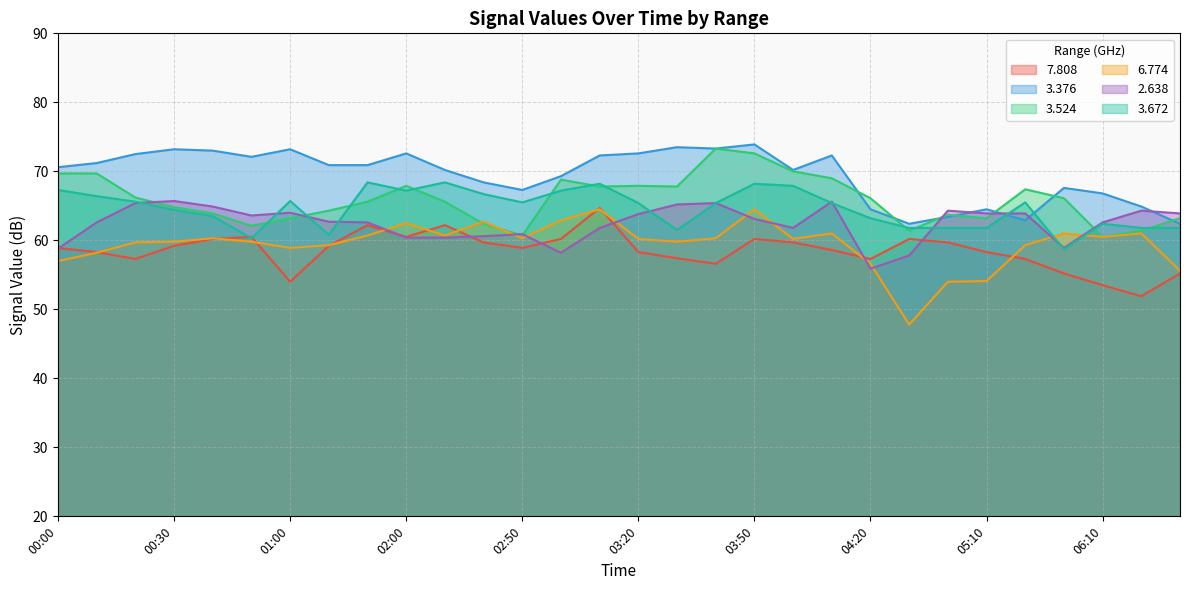

At which label is   3.524 closest to 66?

04:20